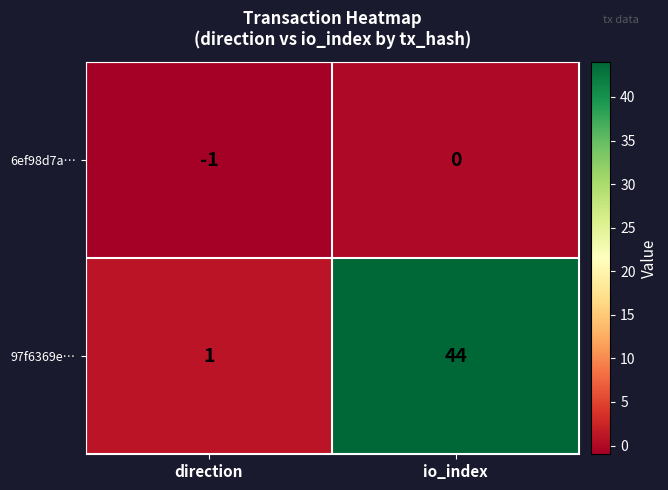

The 6ef98d7a… series shows 0 at io_index. True or false?

True